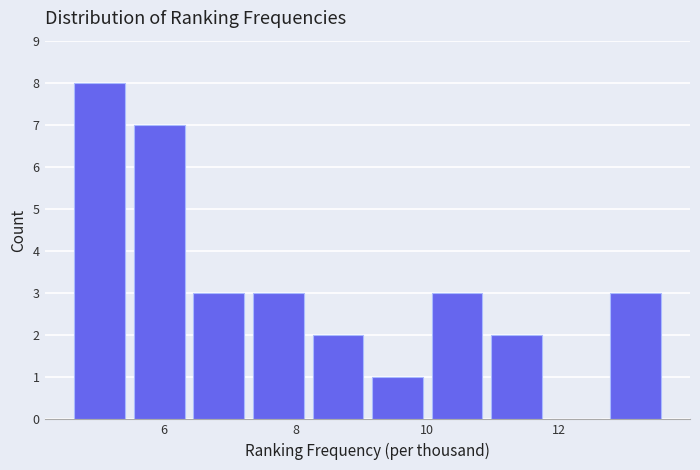

Over which range of the x-axis is the bar tallest?

4.6 to 5.6